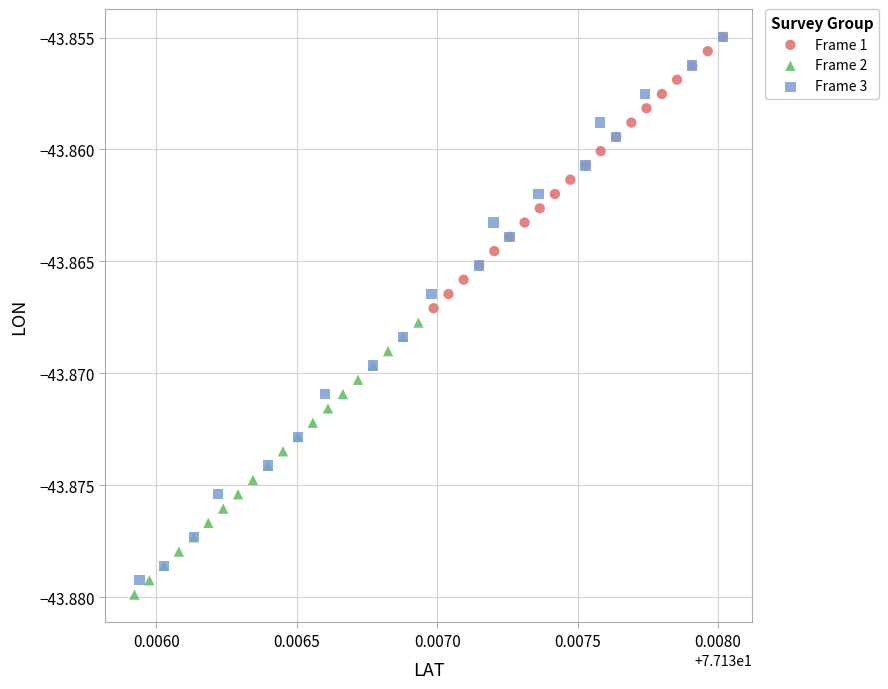

Which series reaches the minimum Y coordinate?

Frame 2